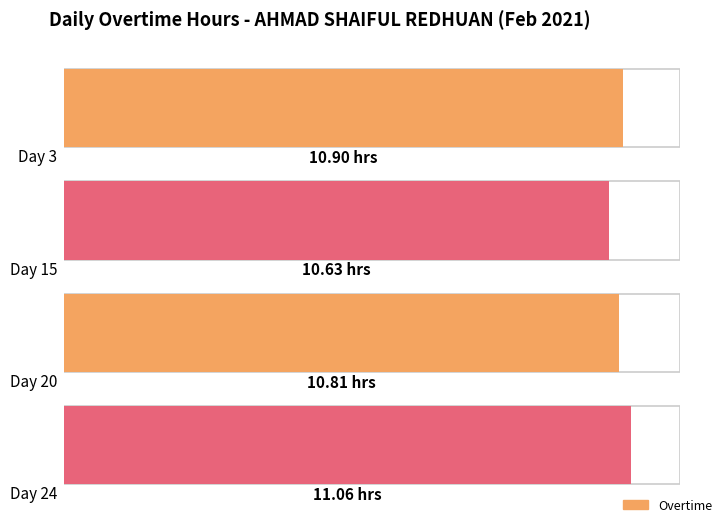

Are the bars grouped side by side (vs. stacked)?

No